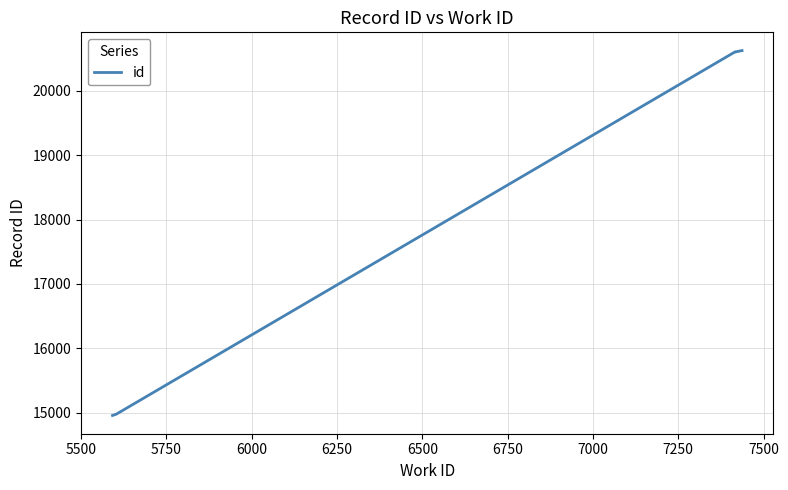

Between 7000 and 6000, which is larger?

7000